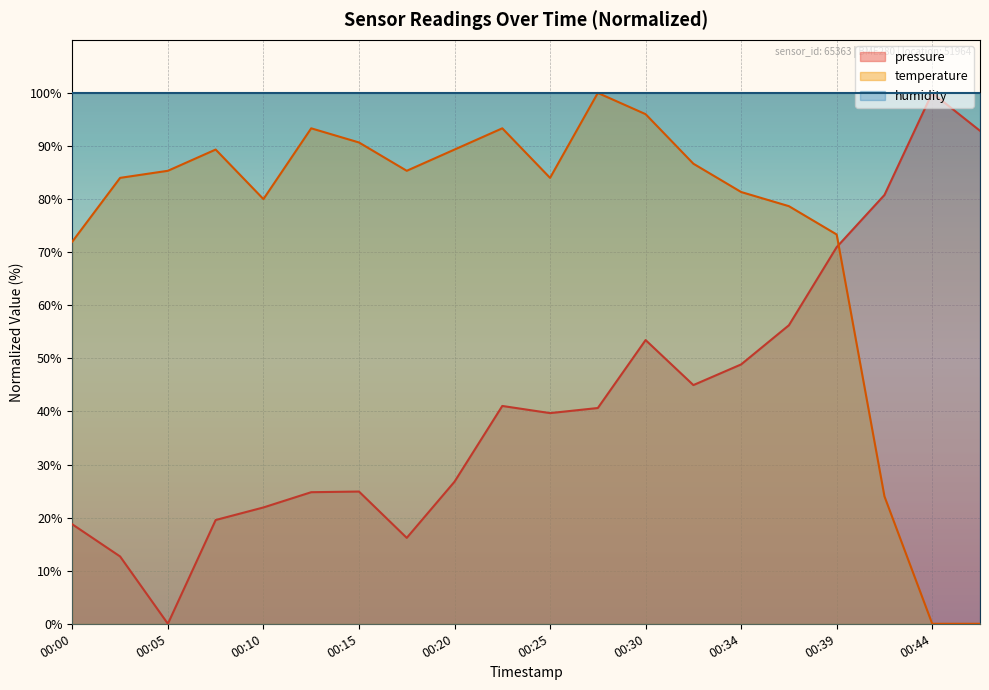

How many times do temperature and pressure cross each other?

1